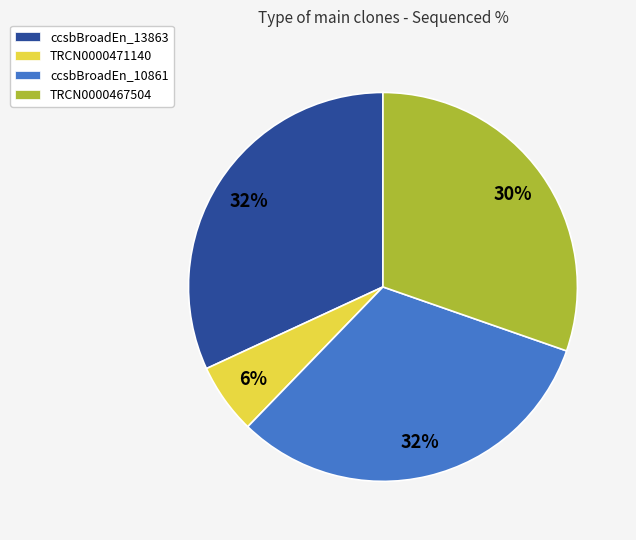

To the nearest percent, what is the difference between the largest and smallest slice percentages?

26%